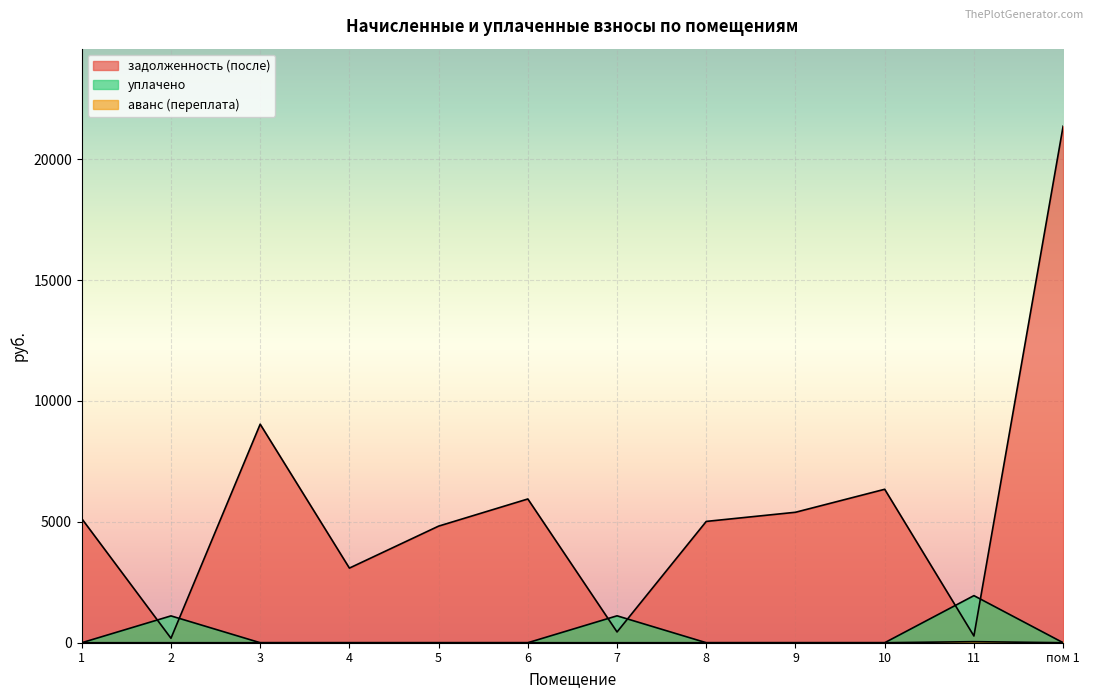

Which category has the highest value in the задолженность (после) series?

пом 1